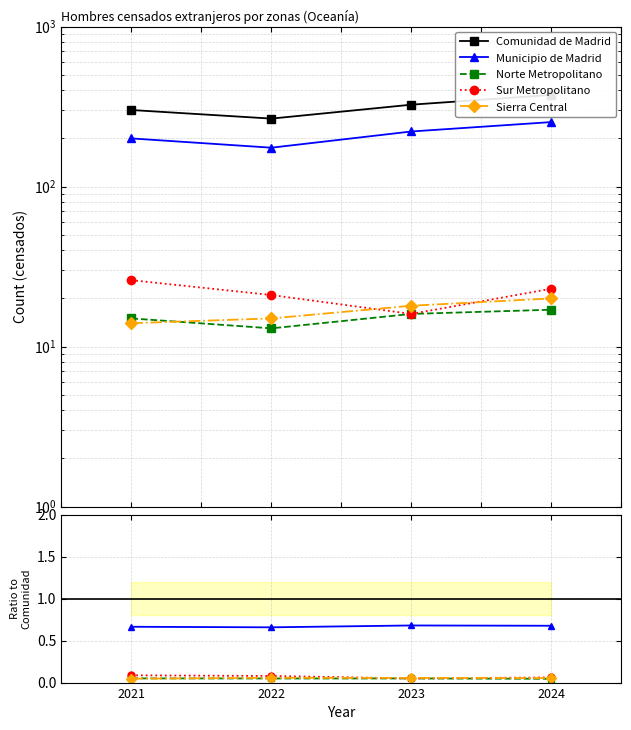

The value of Municipio de Madrid at 2021 is 0.1. True or false?

False